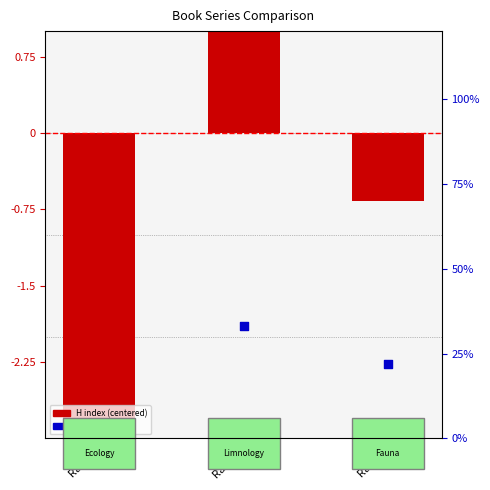

Between Rank 3 and Rank 2, which is larger?

Rank 2